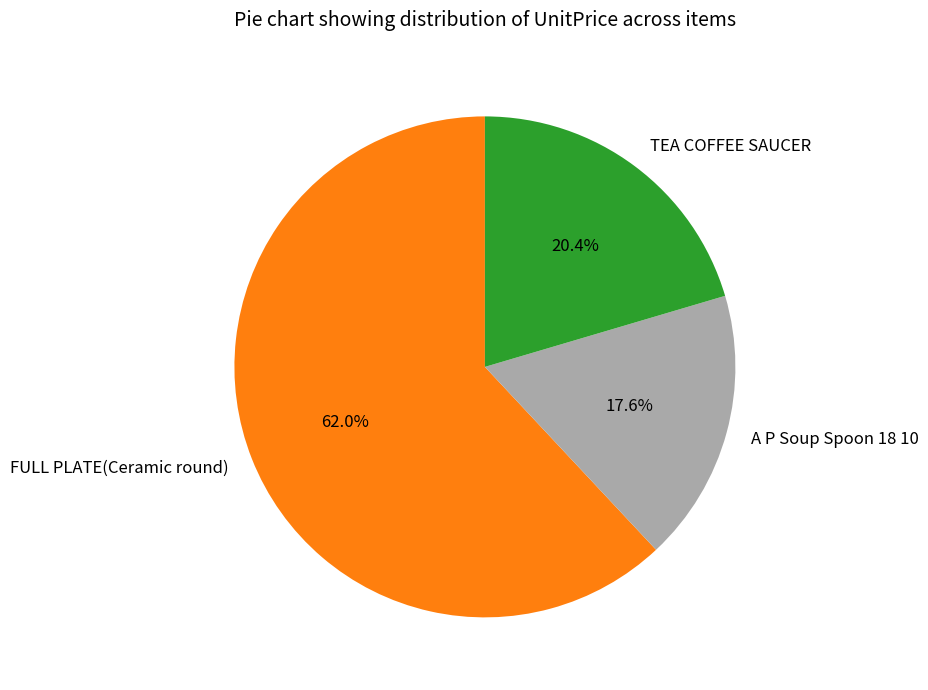

Do A P Soup Spoon 18 10 and FULL PLATE(Ceramic round) together represent more than half of the pie?

Yes